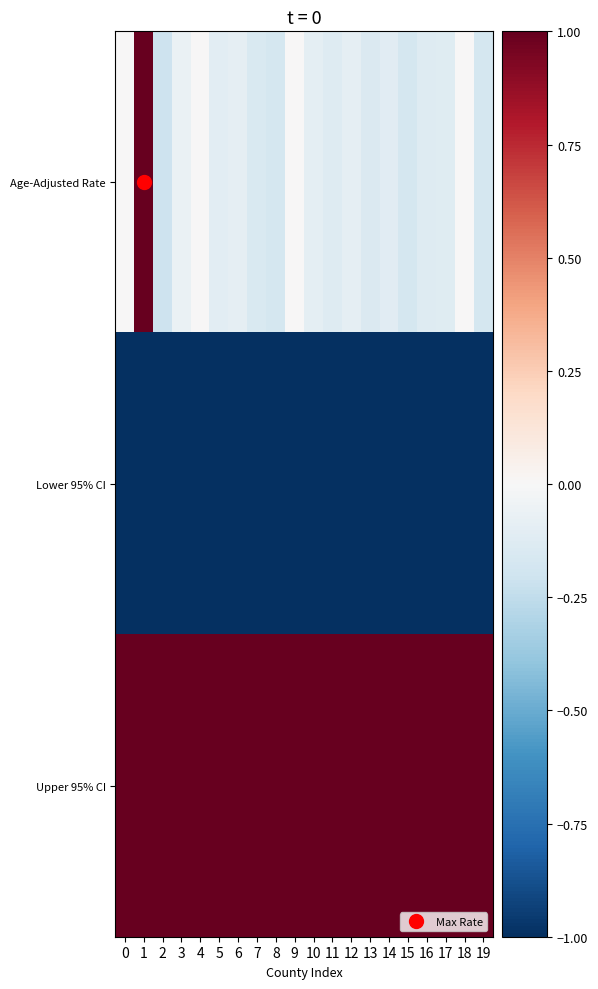

Reading right to left, list all the values displayed in this chart.

Age-Adjusted Rate: 19=-0.2	18=0.0	17=-0.1	16=-0.1	15=-0.2	14=-0.1	13=-0.1	12=-0.1	11=-0.1	10=-0.1	9=0.0	8=-0.2	7=-0.2	6=-0.1	5=-0.1	4=0.0	3=-0.1	2=-0.2	1=1.0	0=0.0
Lower 95% CI: 19=-1.0	18=-1.0	17=-1.0	16=-1.0	15=-1.0	14=-1.0	13=-1.0	12=-1.0	11=-1.0	10=-1.0	9=-1.0	8=-1.0	7=-1.0	6=-1.0	5=-1.0	4=-1.0	3=-1.0	2=-1.0	1=-1.0	0=-1.0
Upper 95% CI: 19=1.0	18=1.0	17=1.0	16=1.0	15=1.0	14=1.0	13=1.0	12=1.0	11=1.0	10=1.0	9=1.0	8=1.0	7=1.0	6=1.0	5=1.0	4=1.0	3=1.0	2=1.0	1=1.0	0=1.0